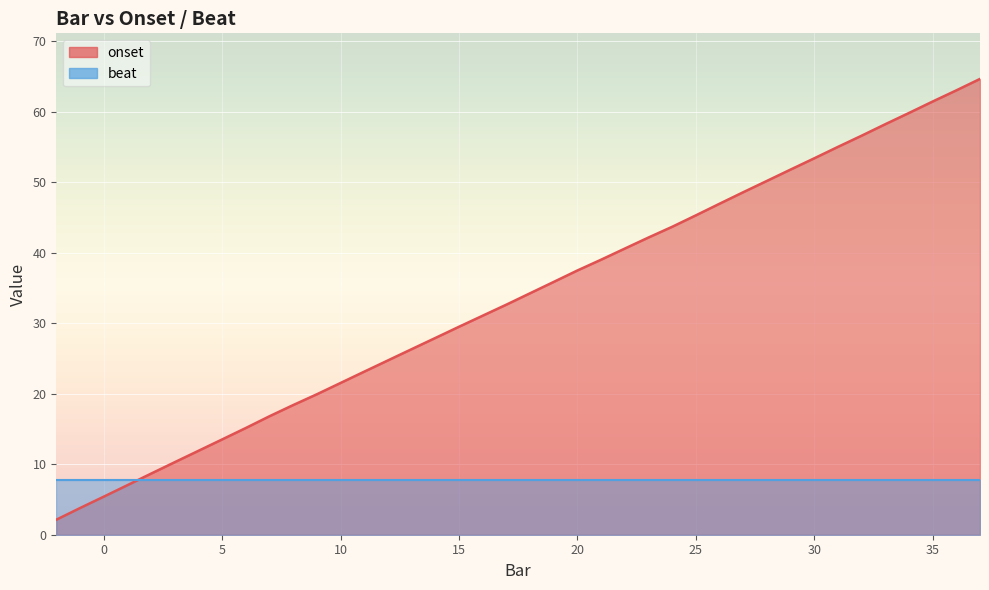

Is it true that the value at 13 is 35.6?

False